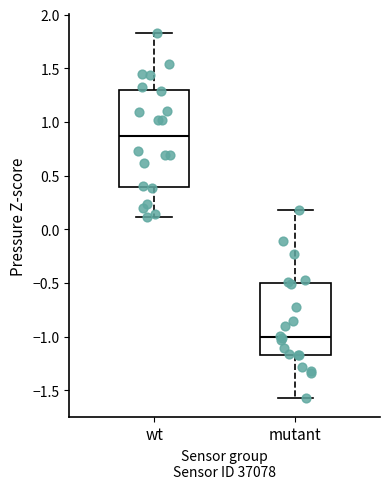

Comparing the boxes themselves (not the whiskers), which one is the tallest?

wt